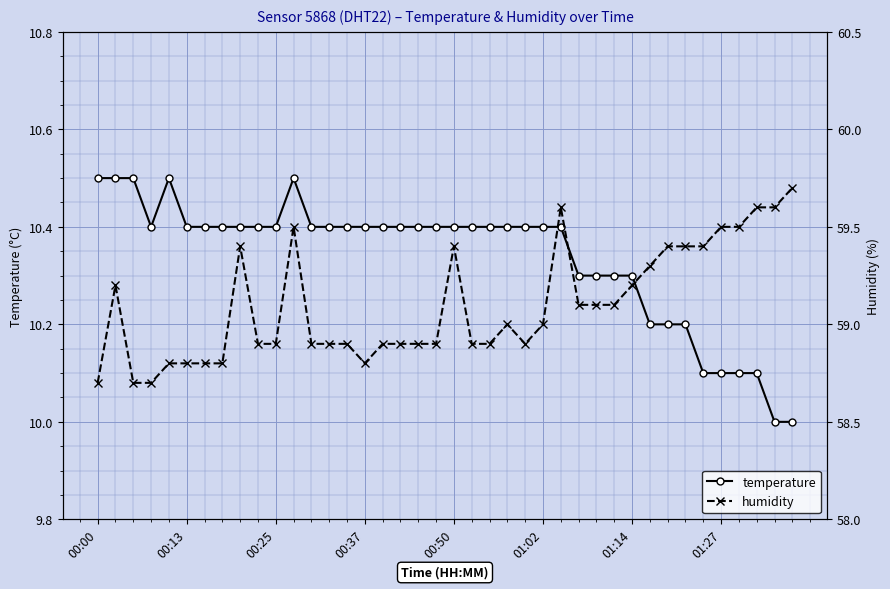

Rank the series by their average value, from lowest to highest.

temperature, humidity